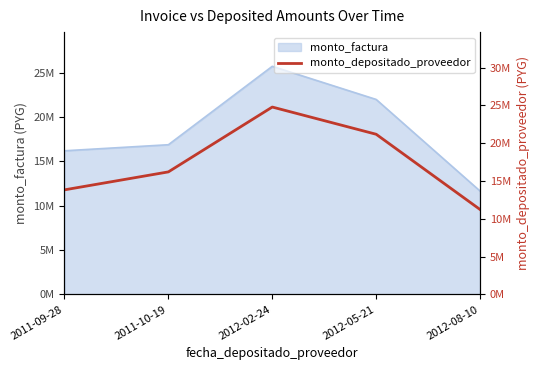

Rank the categories by value from highest to lowest.

2012-02-24, 2012-05-21, 2011-10-19, 2011-09-28, 2012-08-10